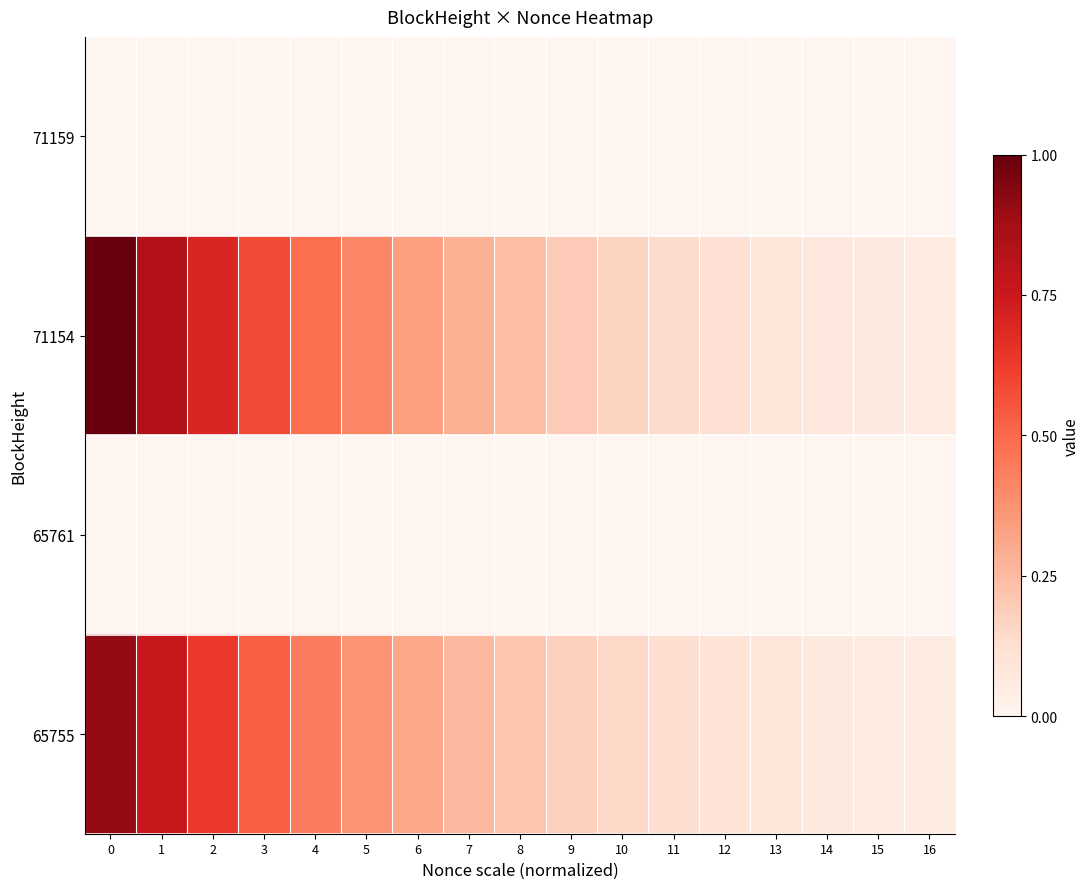

Count the number of data series in this chart.

4